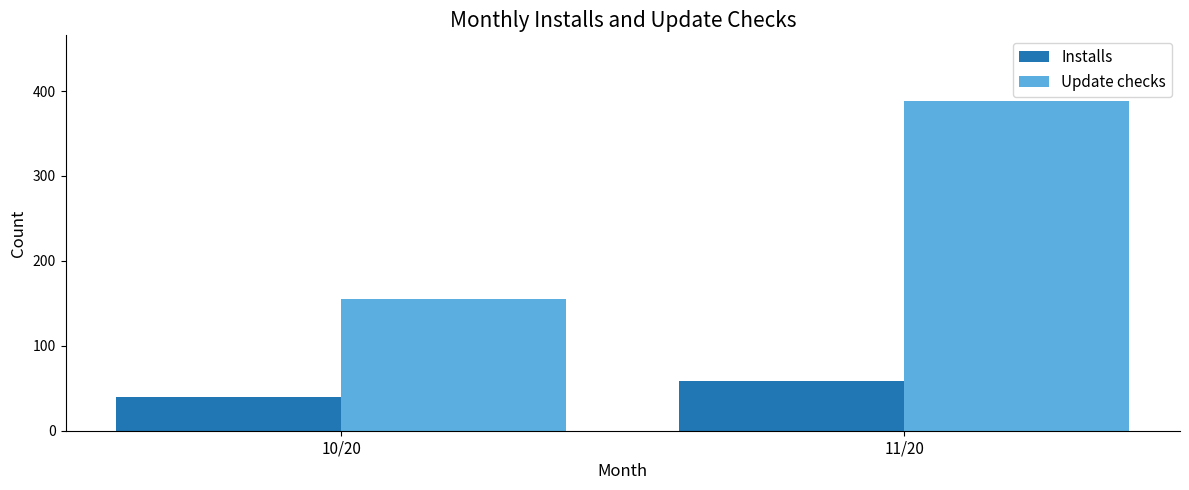

What is the total value across all series at 11/20?

447